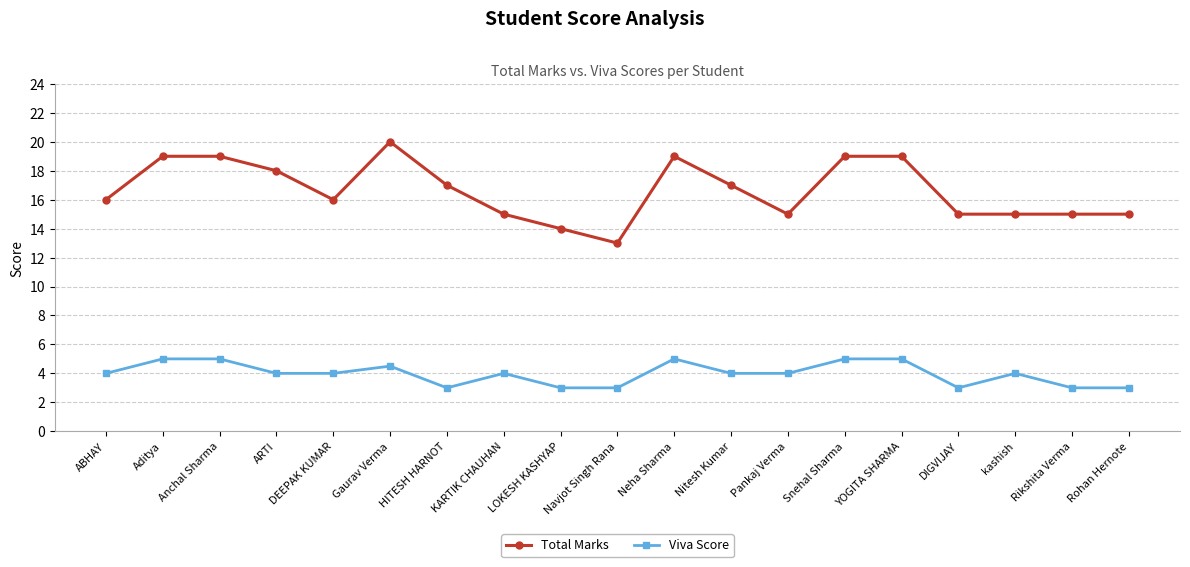

What is the minimum value shown in the chart?

3.0